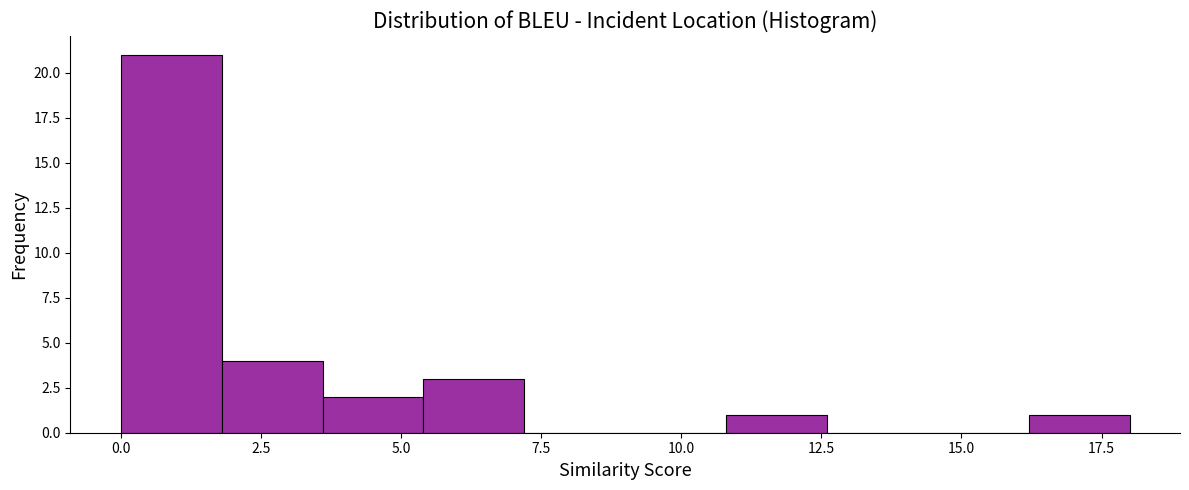

Read against the x-axis, roughly where is the centre of the tallest bar?

1.0